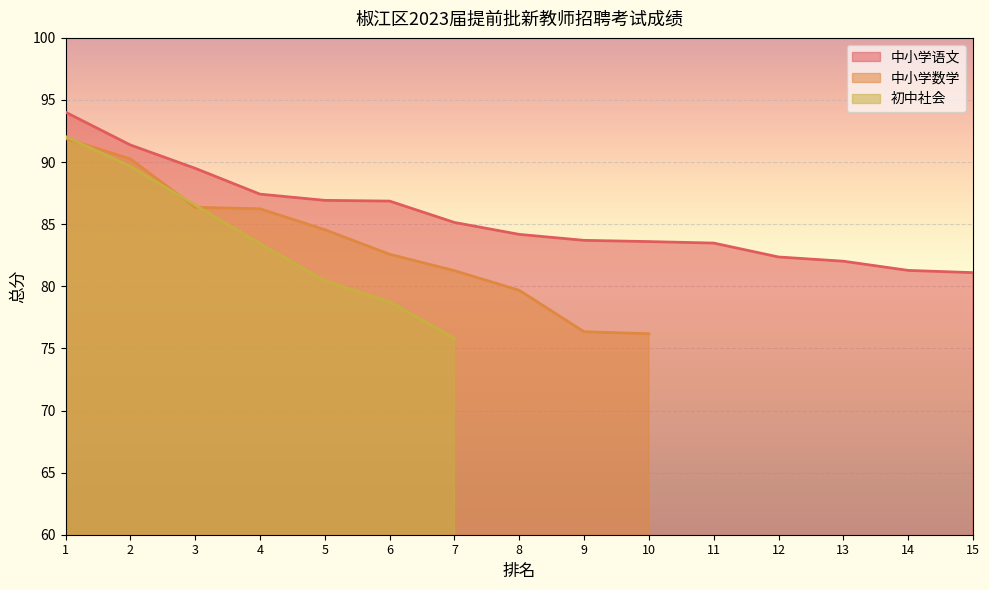

Between 2 and 5, which series saw the biggest shift?

初中社会